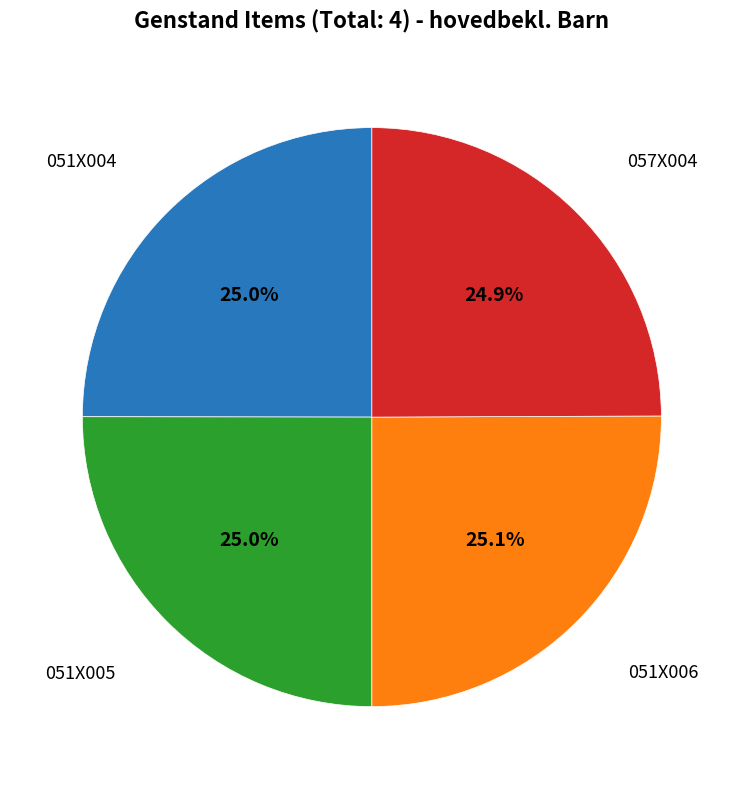

Is there a majority slice in this chart?

No